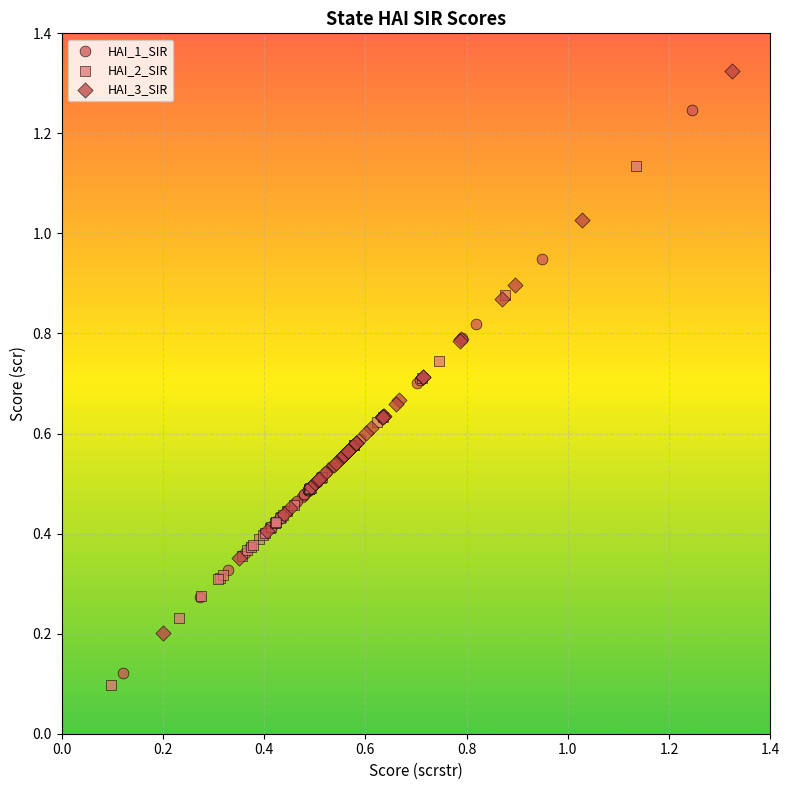

Which series has the widest spread of Y values?

HAI_1_SIR